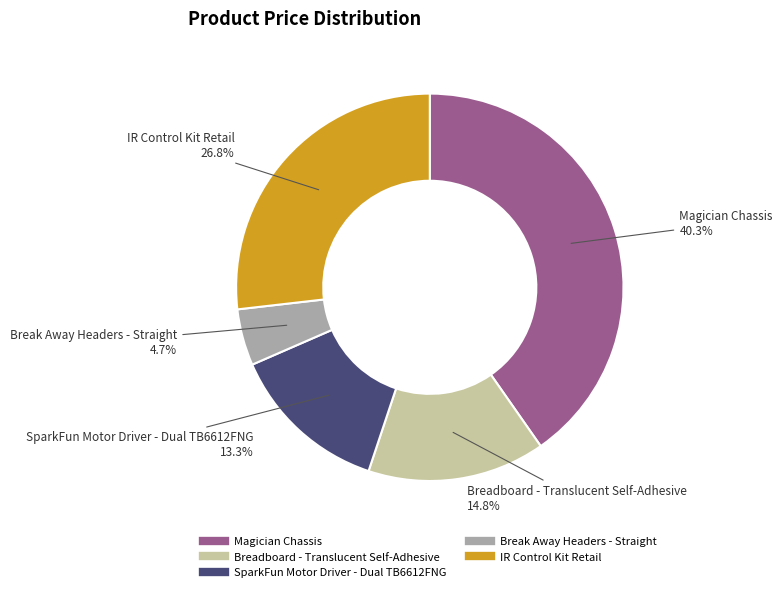

What is the largest slice in the pie chart?

Magician Chassis